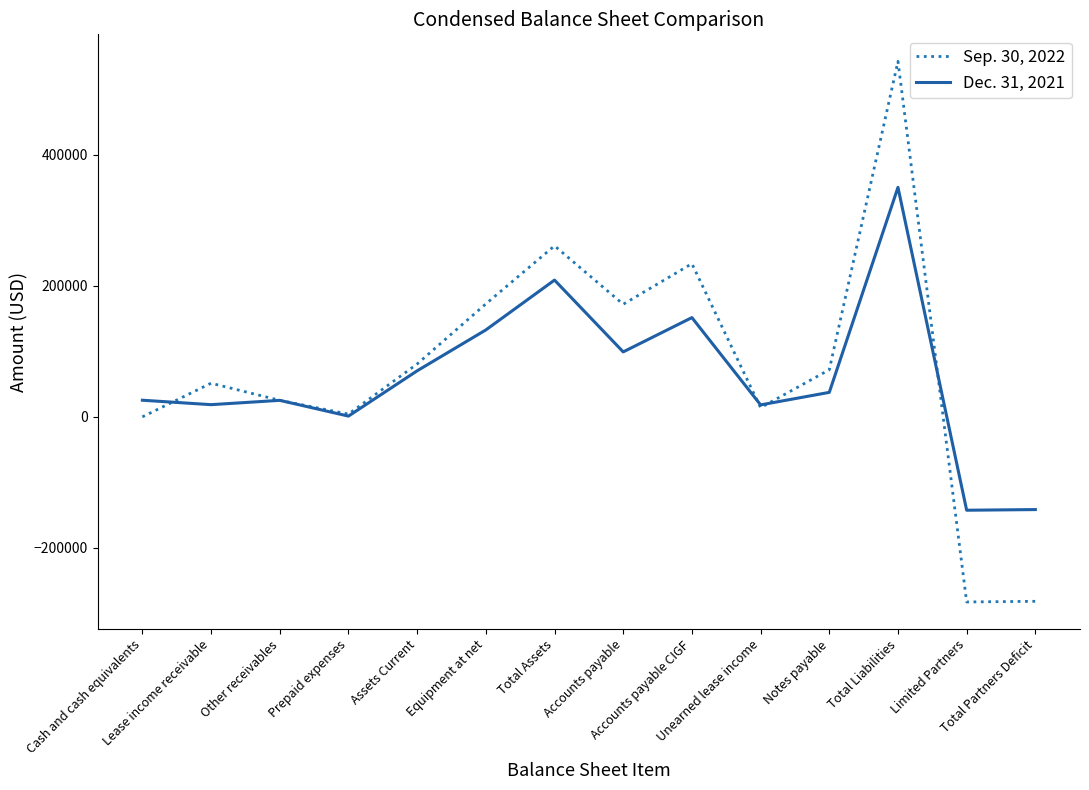

What is the total value across all series at Limited Partners?

-425162